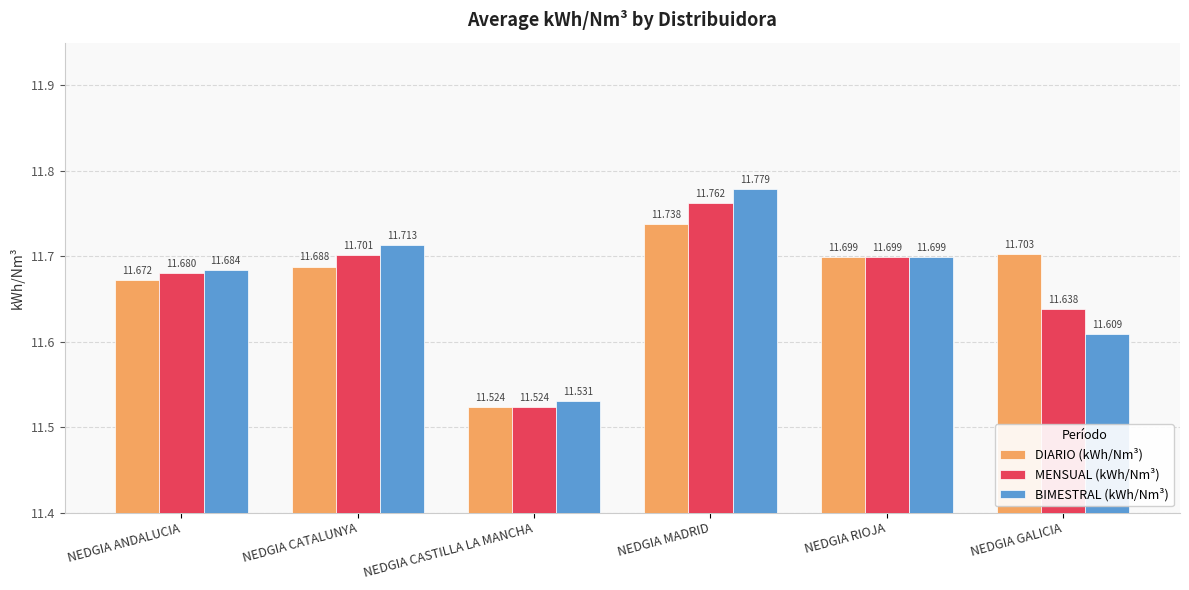

Between NEDGIA MADRID and NEDGIA RIOJA, which series saw the biggest shift?

BIMESTRAL (kWh/Nm³)